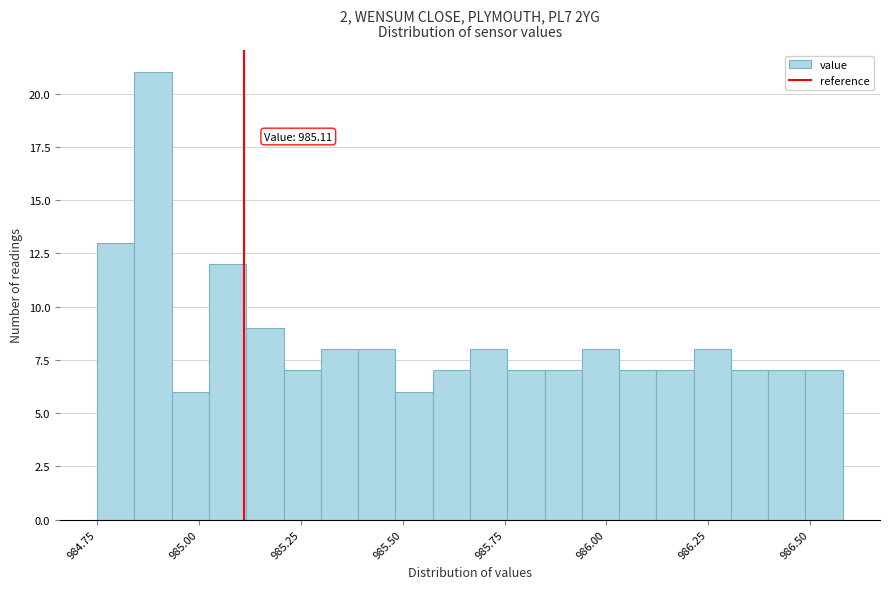

Read against the x-axis, roughly where is the centre of the tallest bar?

984.90